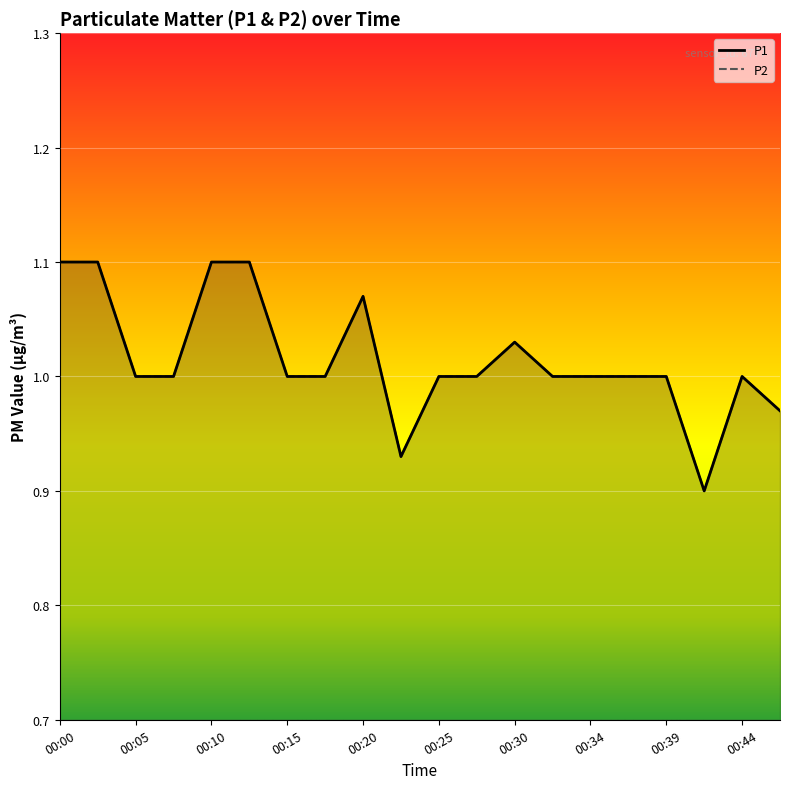

What is the sum of the P1 values at 00:17 and 00:30?

2.0